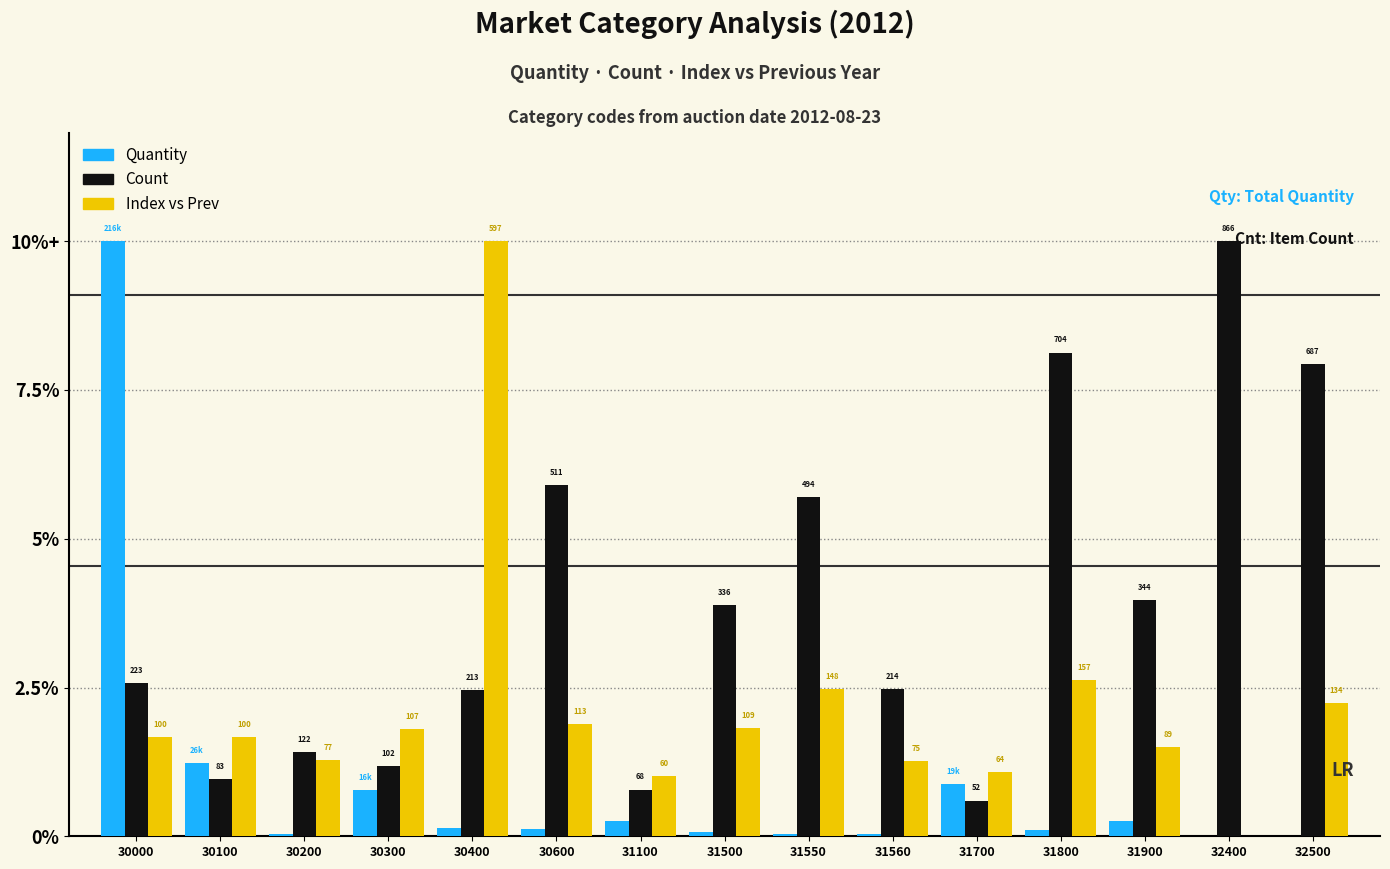

Reading right to left, list all the values displayed in this chart.

Quantity: 0.0	0.0	0.3	0.1	1.0	0.0	0.0	0.1	0.3	0.1	0.2	0.9	0.0	1.4	11.0
Count: 8.7	11.0	4.4	8.9	0.7	2.7	6.3	4.3	0.9	6.5	2.7	1.3	1.5	1.1	2.8
Index vs Prev: 2.5	0.0	1.6	2.9	1.2	1.4	2.7	2.0	1.1	2.1	11.0	2.0	1.4	1.8	1.8